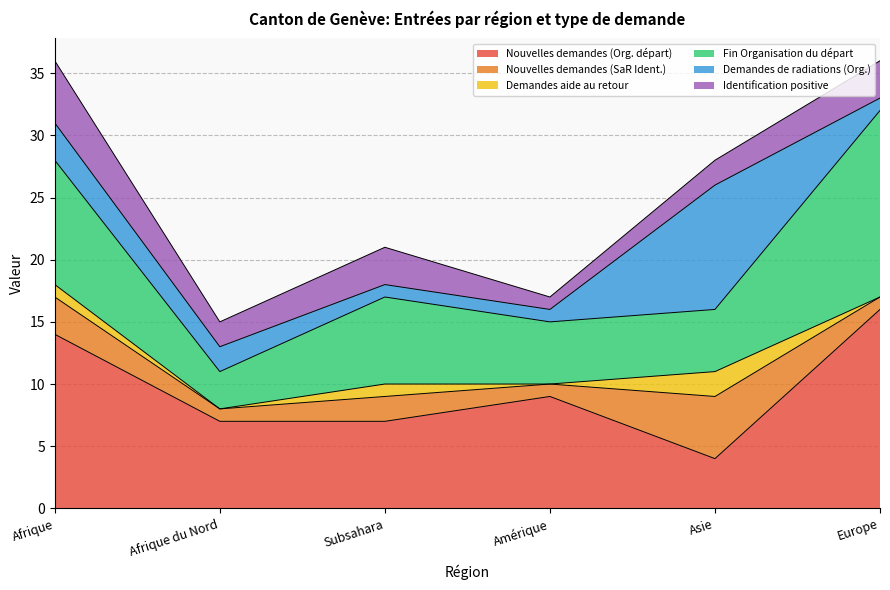

What is the approximate value of Demandes aide au retour at Asie?

2